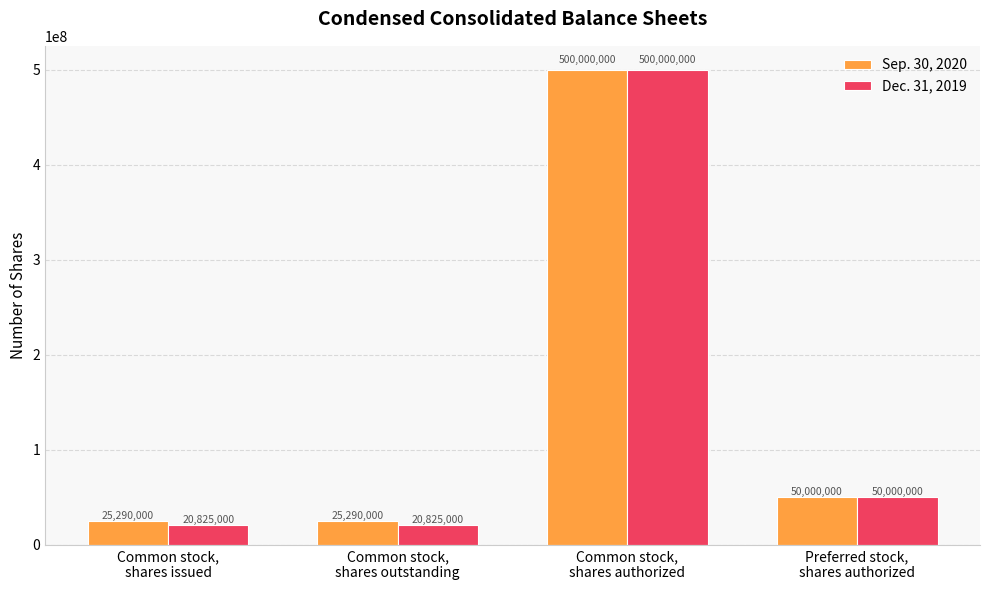

How many groups of bars are there?

4